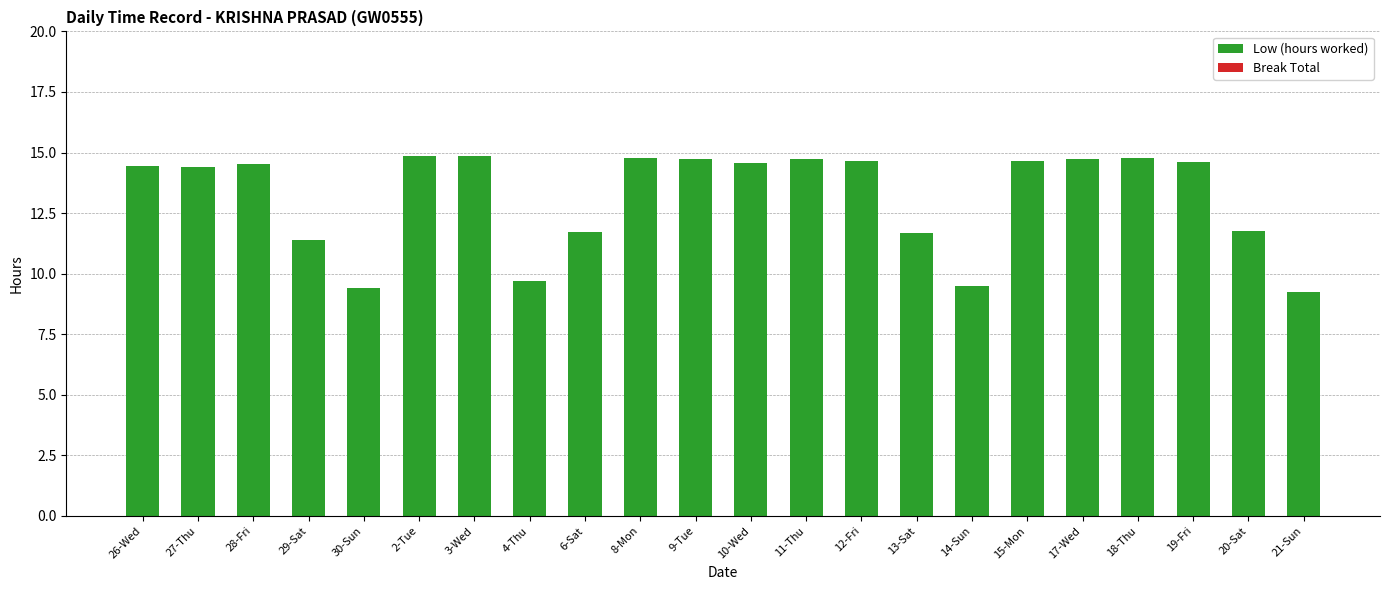

The chart shows a value of 6.9 at 15-Mon. True or false?

False